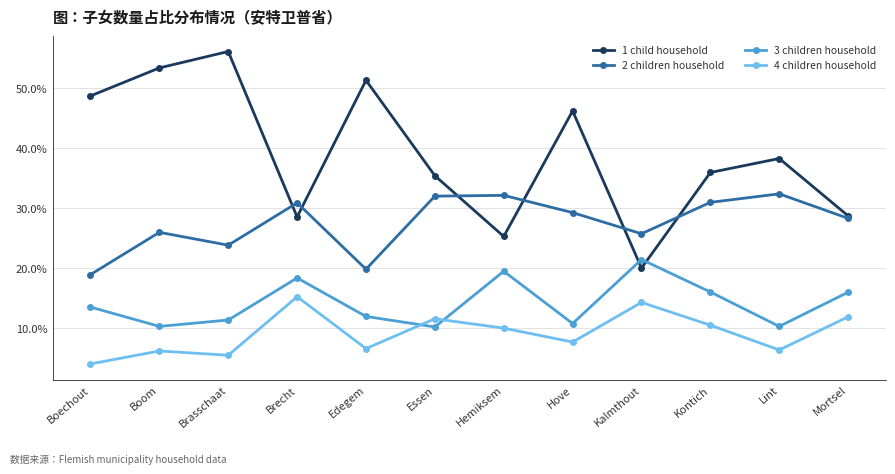

What is the total value across all series at Brecht?

0.9